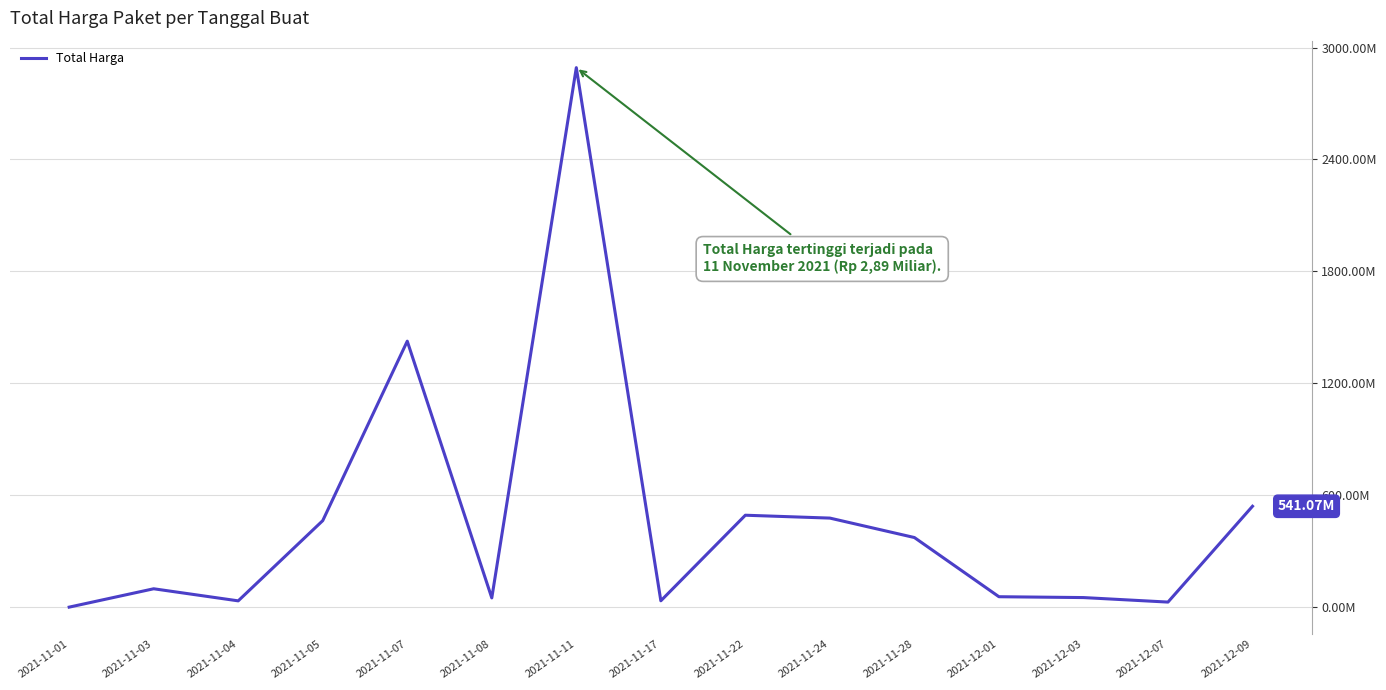

What is the sum of all values?

7019361010